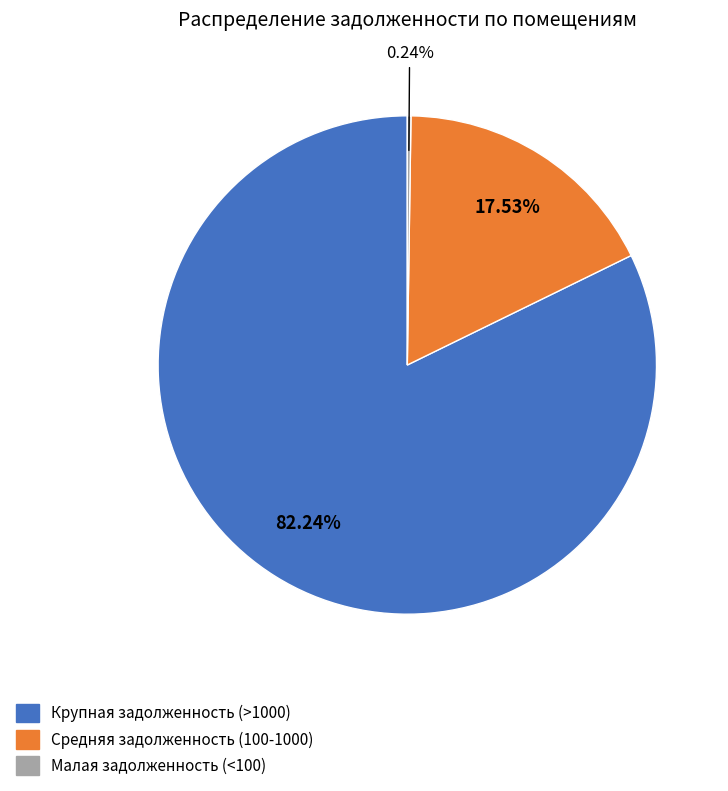

Is there a majority slice in this chart?

Yes